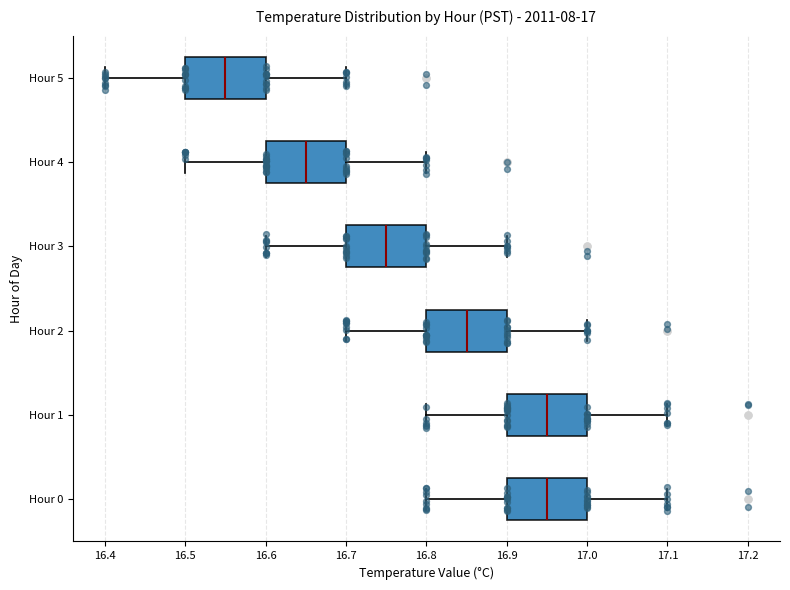

Which box's median line is the furthest to the left?

Hour 5